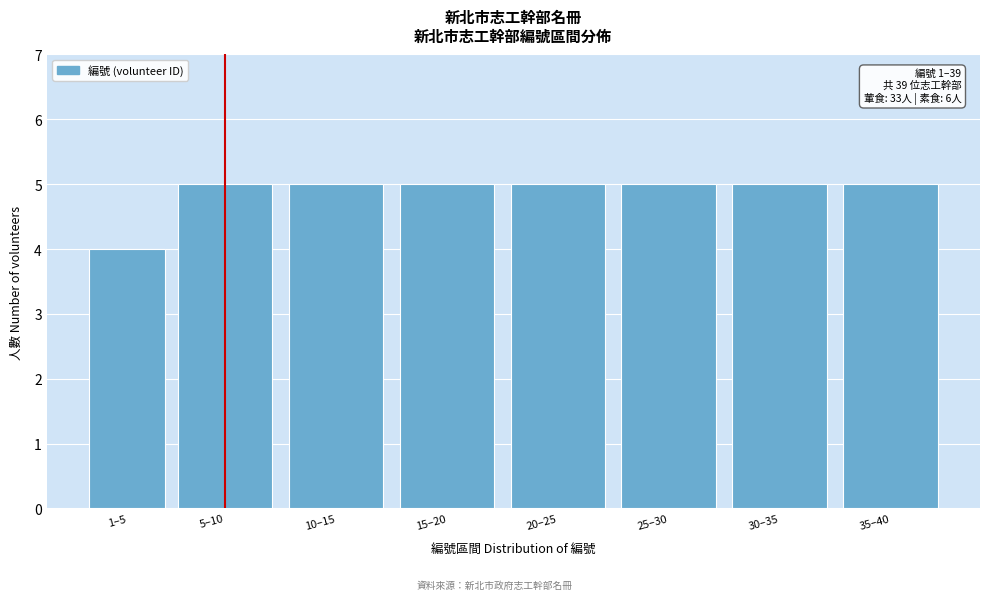

Reading left to right, extract all data points from this chart.

1–5=4	5–10=5	10–15=5	15–20=5	20–25=5	25–30=5	30–35=5	35–40=5